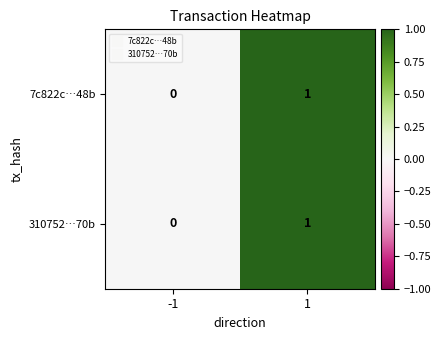

Reading left to right, what are all the values shown in this chart?

7c822c…48b: 0	1
310752…70b: 0	1